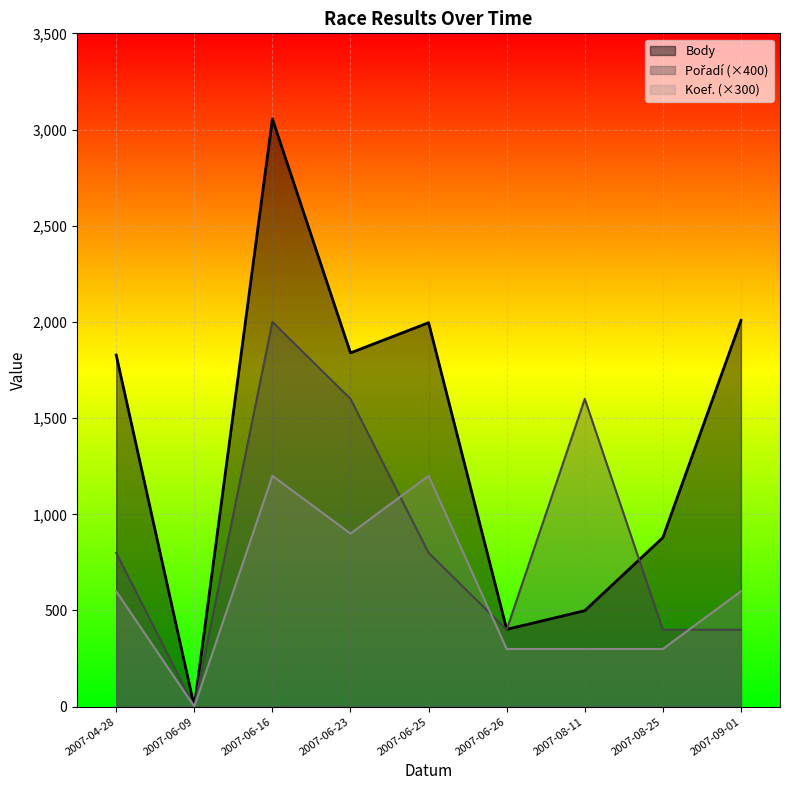

In Body, how many points are lower than both neighbors (excluding endpoints)?

3